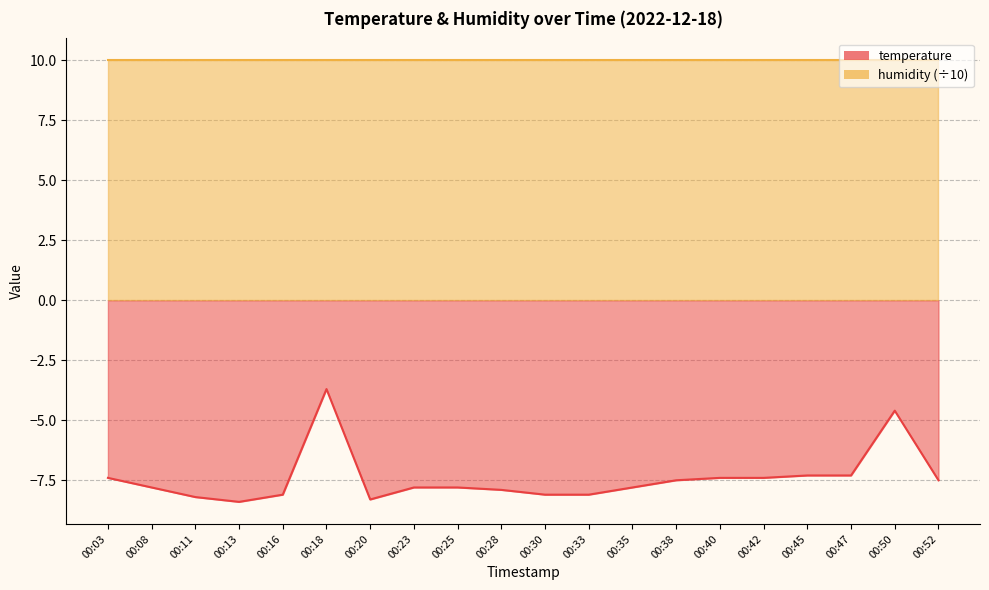

What is the difference between the maximum and minimum values?

4.7